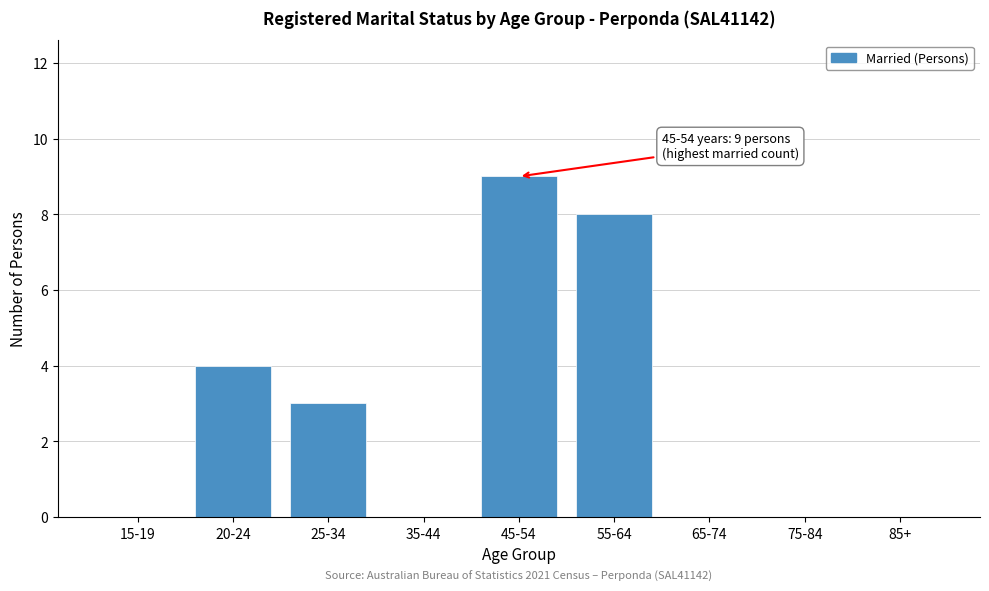

Reading left to right, extract all data points from this chart.

15-19=0	20-24=4	25-34=3	35-44=0	45-54=9	55-64=8	65-74=0	75-84=0	85+=0